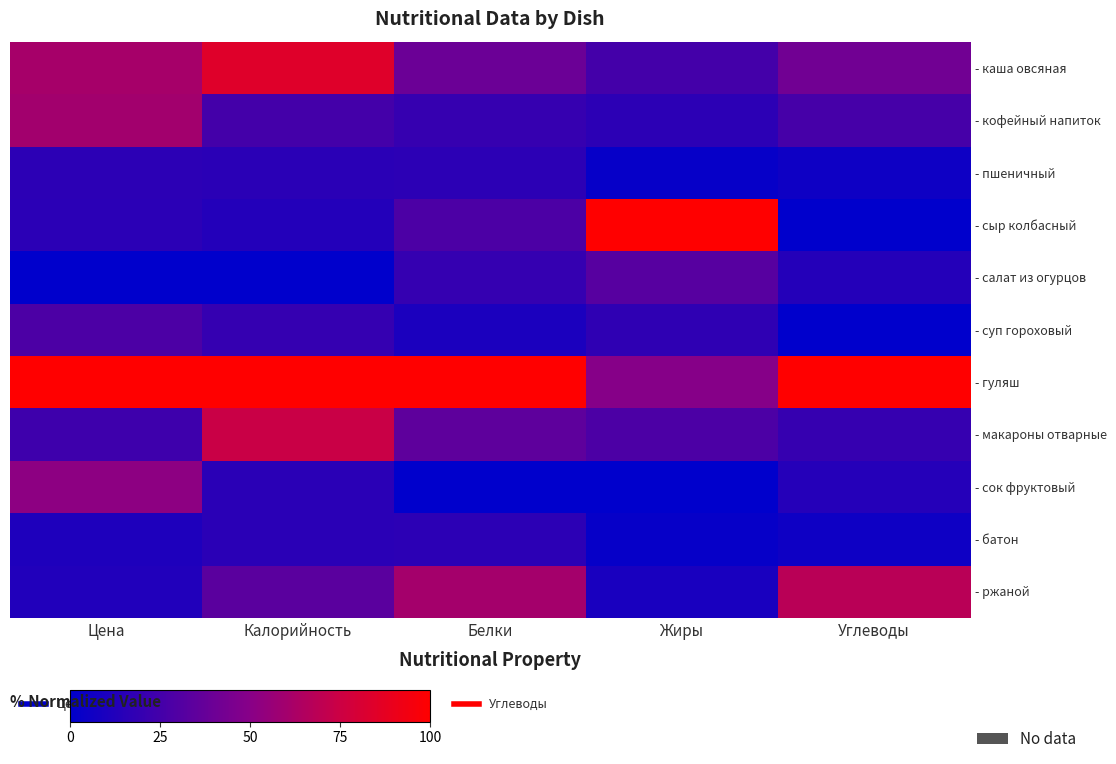

At which label does - сок фруктовый first exceed 14?

Цена